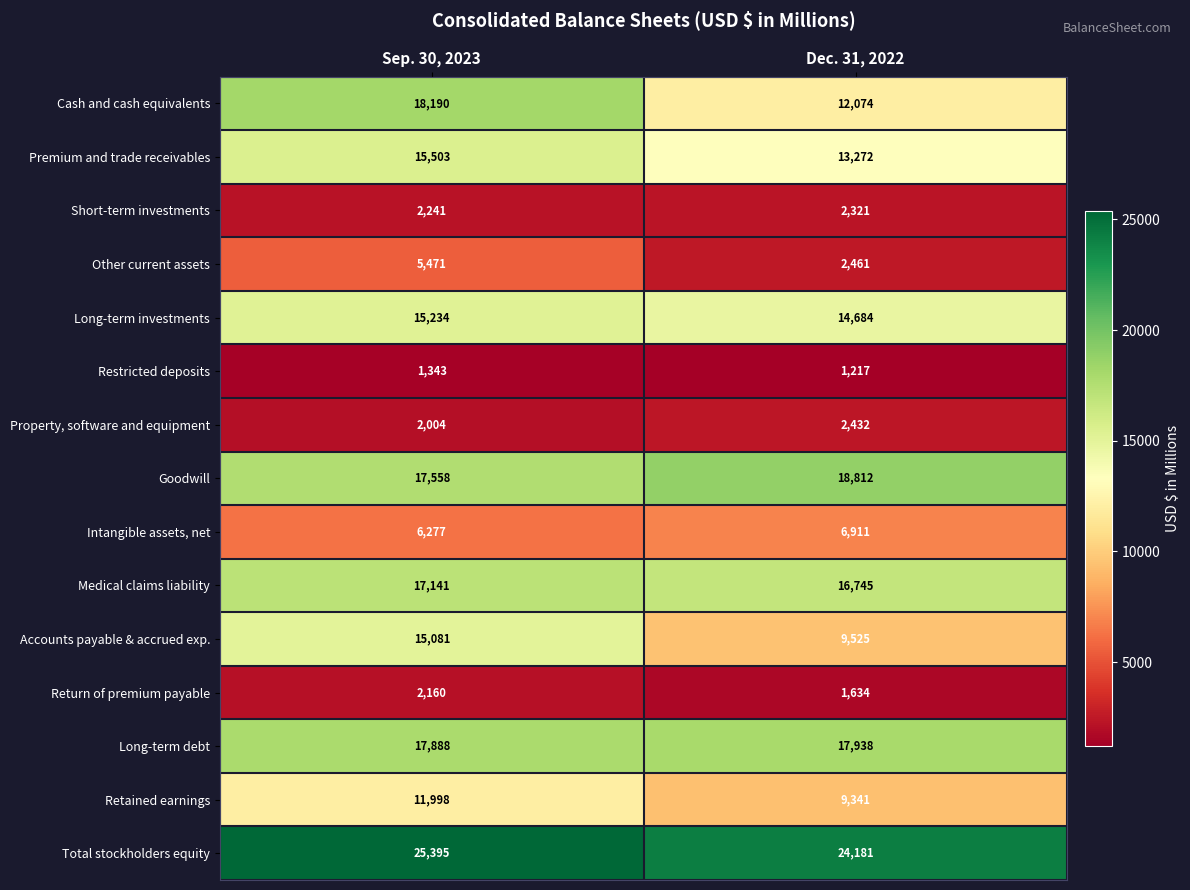

What value does the Short-term investments series have at Sep. 30, 2023?

2241